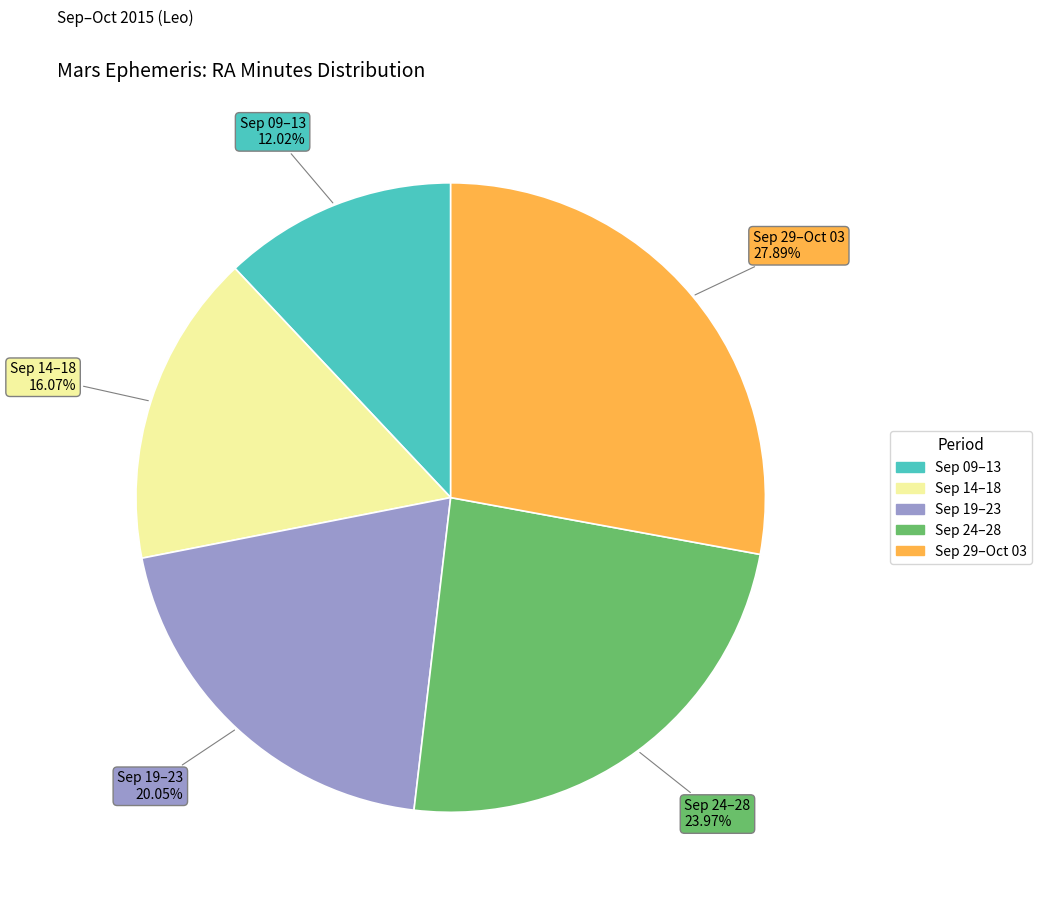

Rank the categories by value from lowest to highest.

Sep 09–13, Sep 14–18, Sep 19–23, Sep 24–28, Sep 29–Oct 03